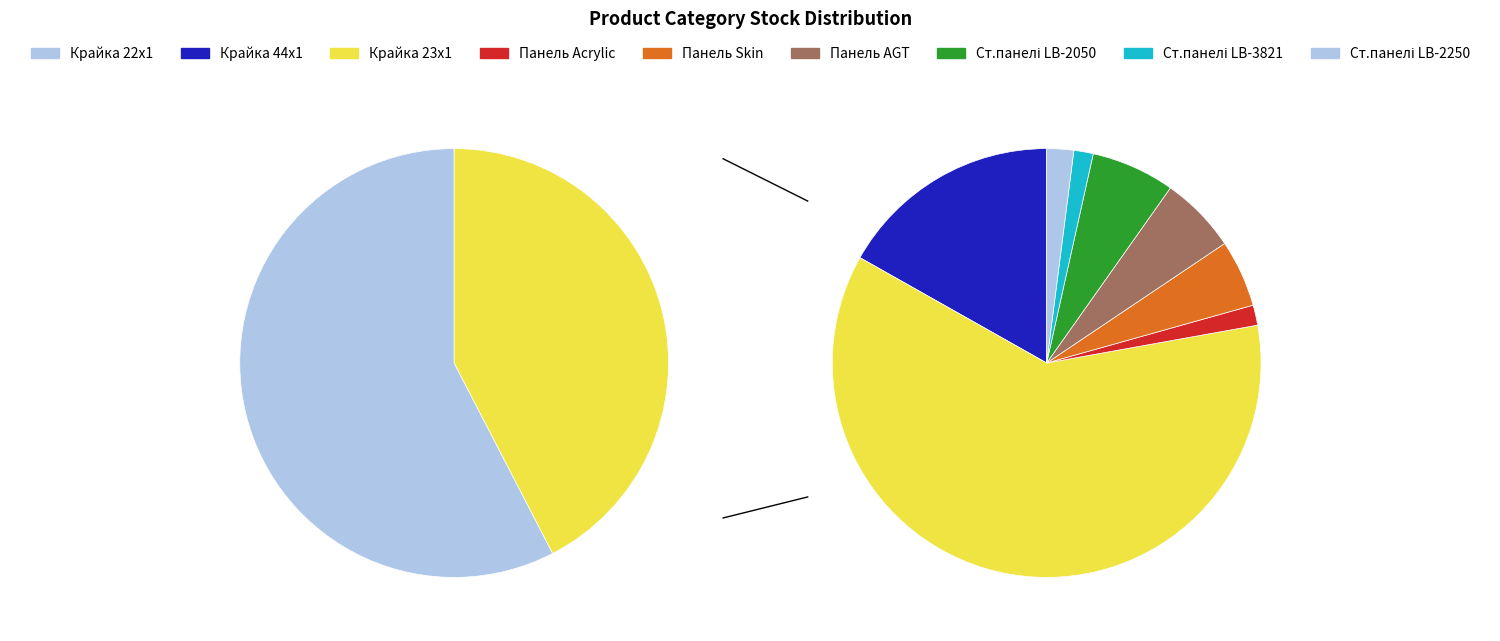

What is the majority slice?

Крайка 22x1 мм